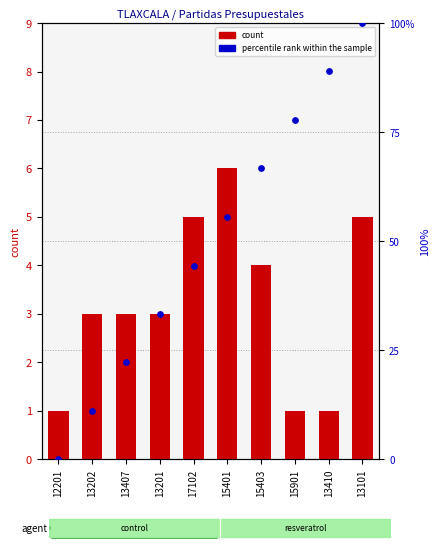

What is the total value across all series at 15403?

70.7